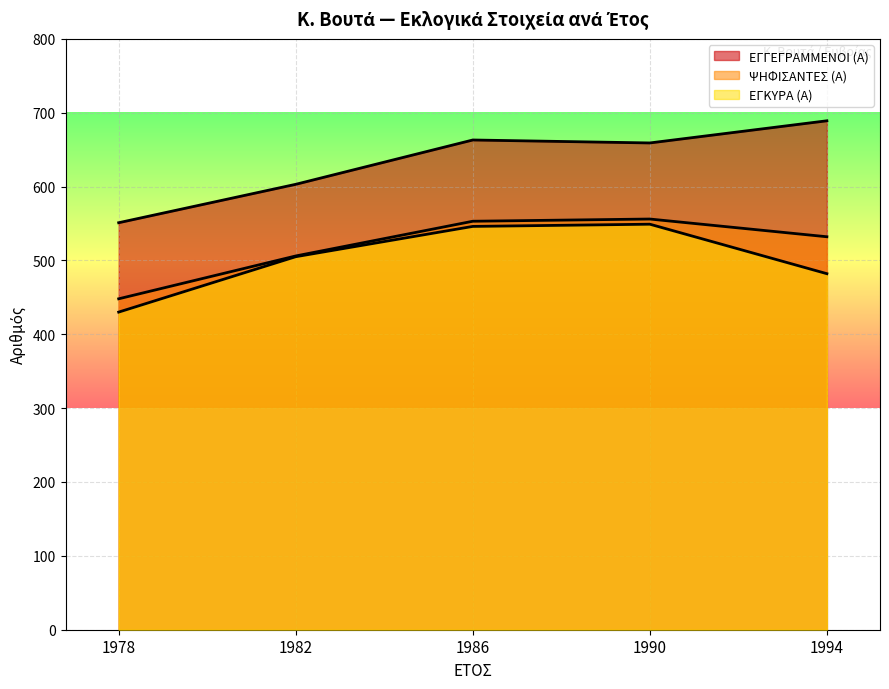

At which label does ΕΓΓΕΓΡΑΜΜΕΝΟΙ (Α) reach its peak?

1994